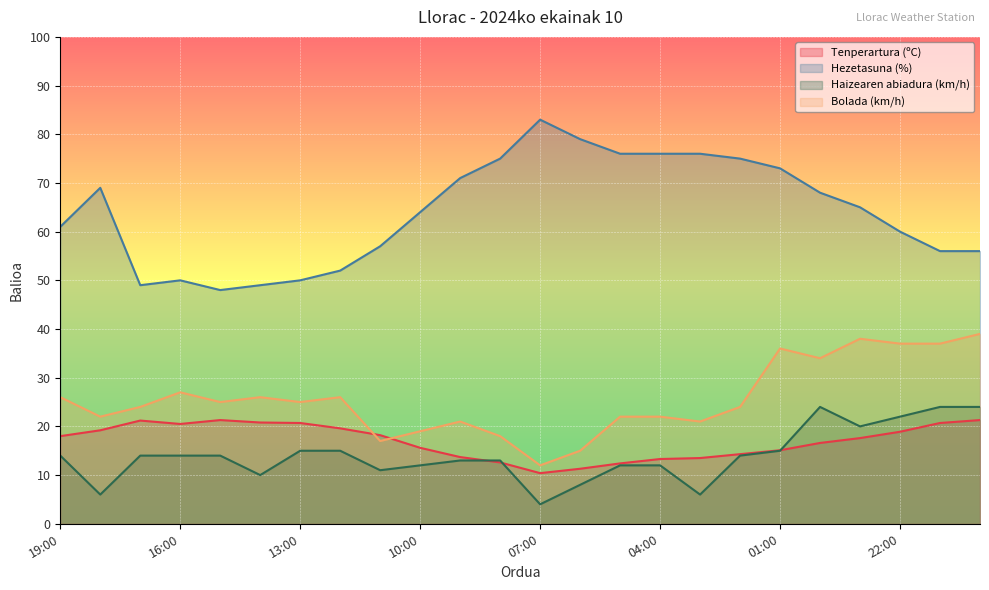

What is the average value of the Bolada (km/h) series?

25.5